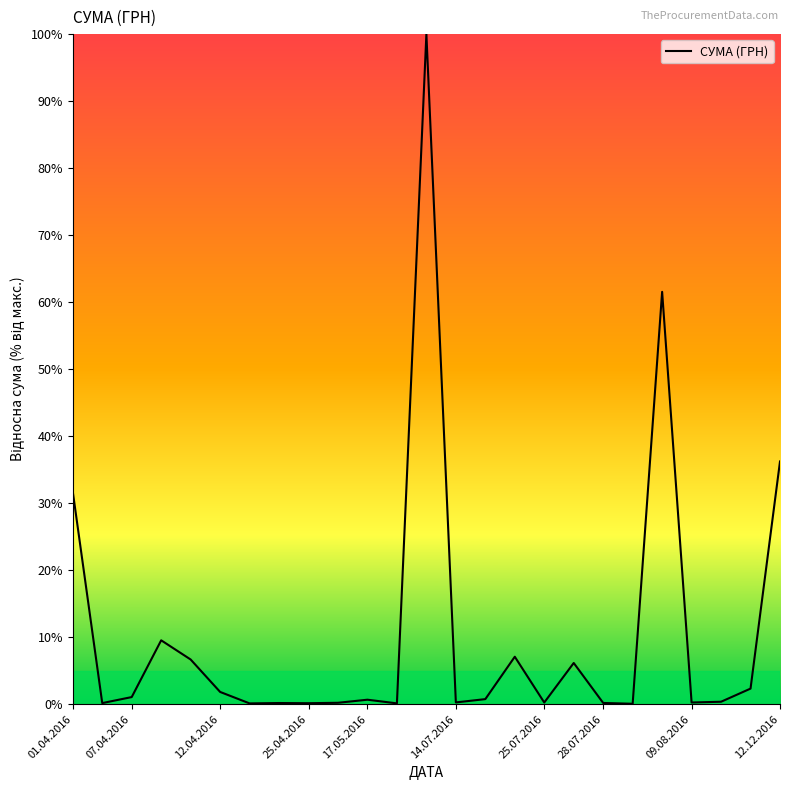

What is the difference between the maximum and minimum values?

99.9